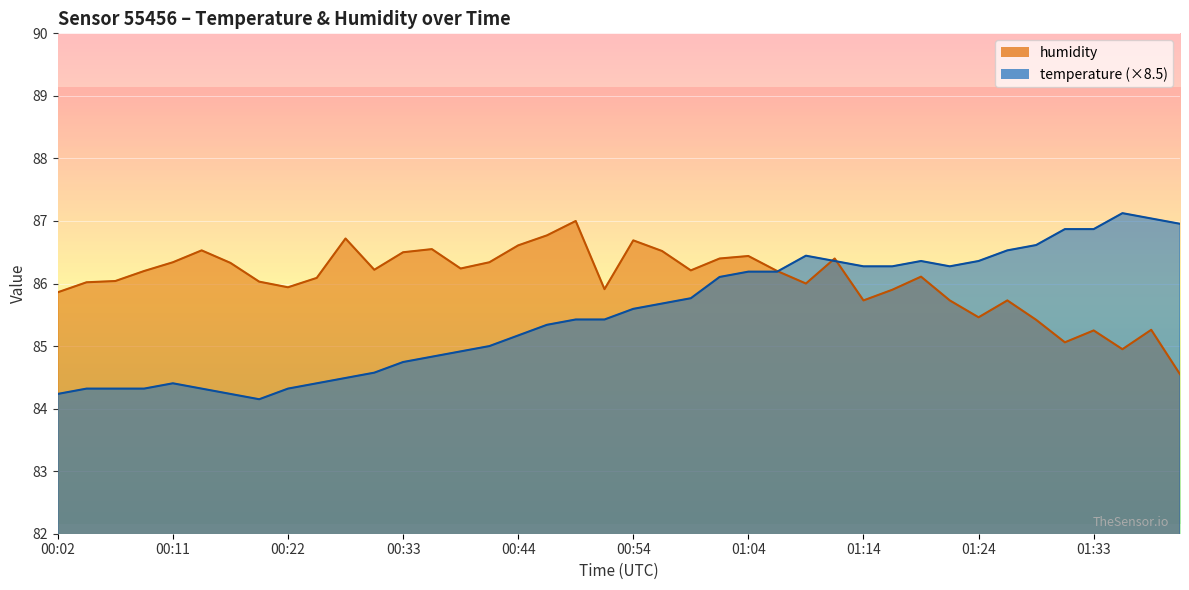

Is it true that temperature equals 25.8 at 00:38?

False